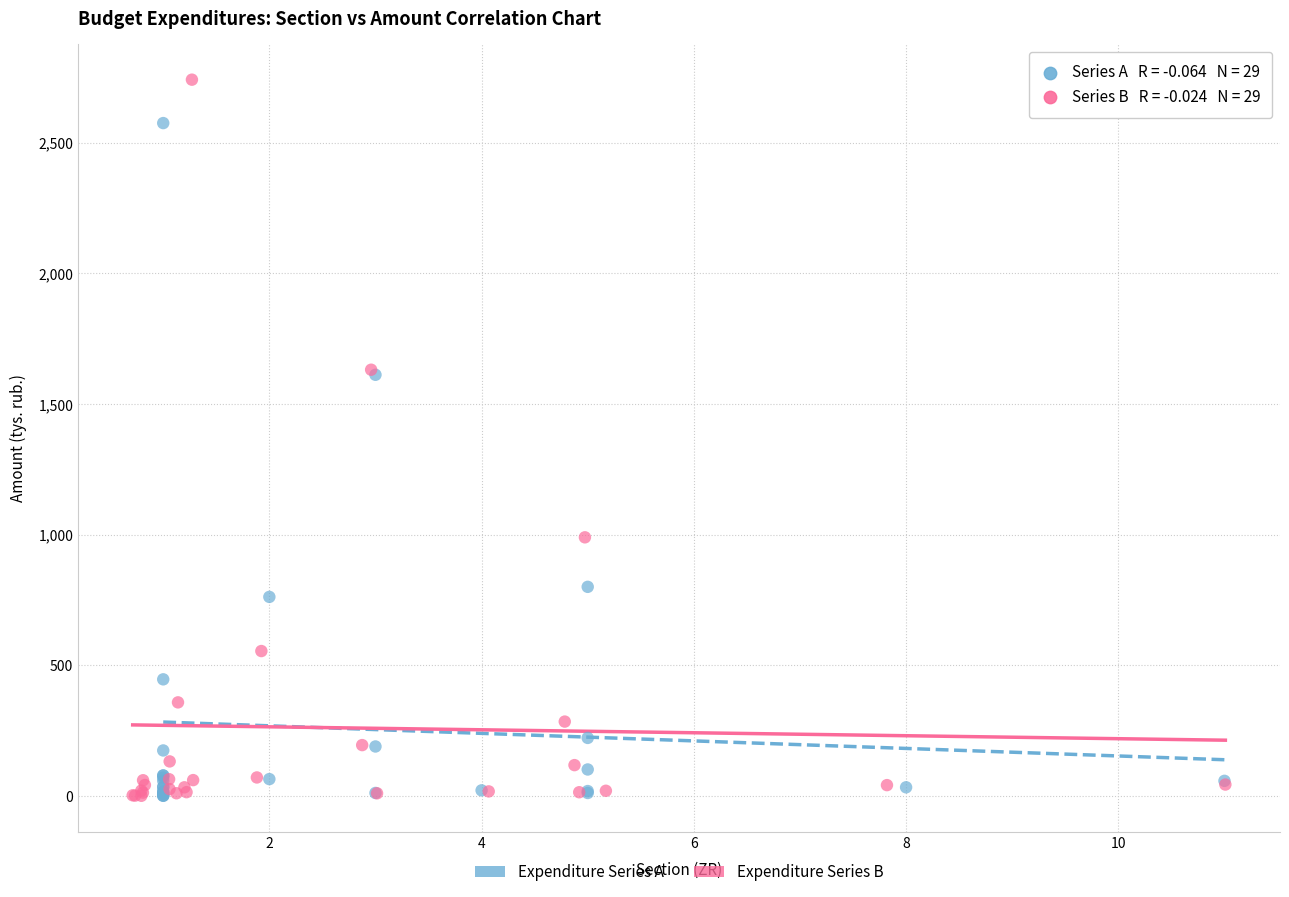

Which series contains the highest Y value?

Expenditure Series B